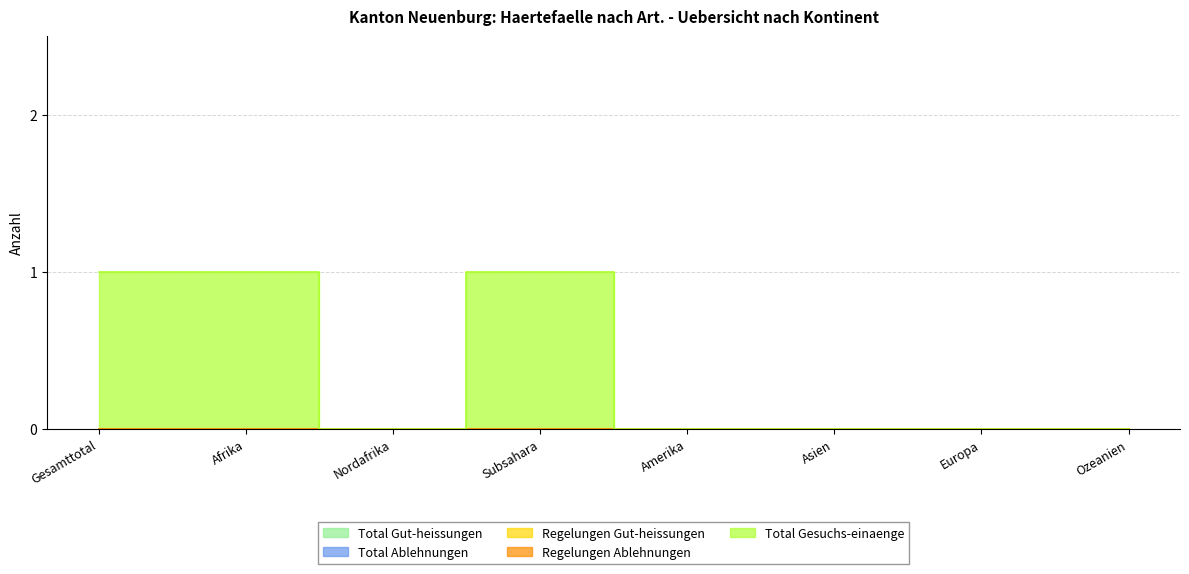

True or false: Total Ablehnungen has a value of 0 at Nordafrika.

True